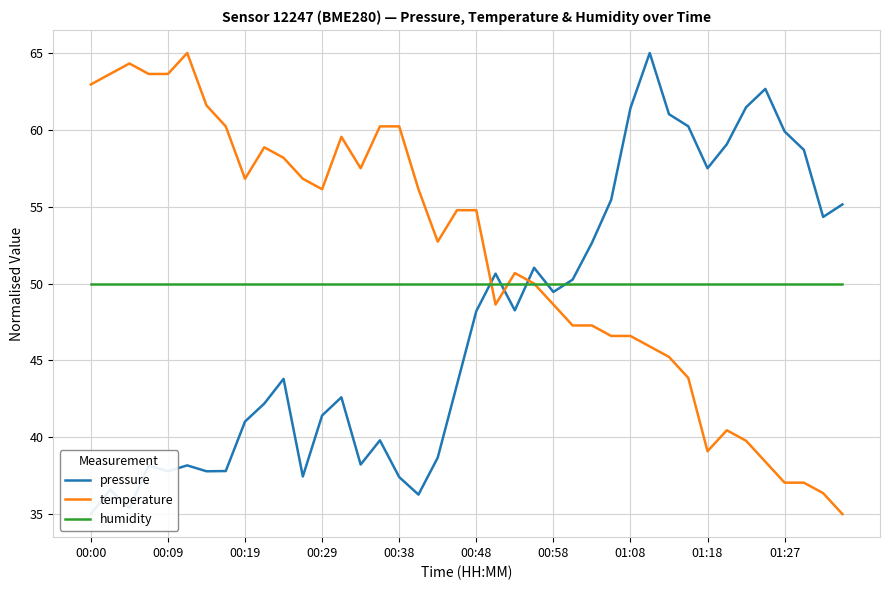

Rank the series by their average value, from lowest to highest.

pressure, humidity, temperature